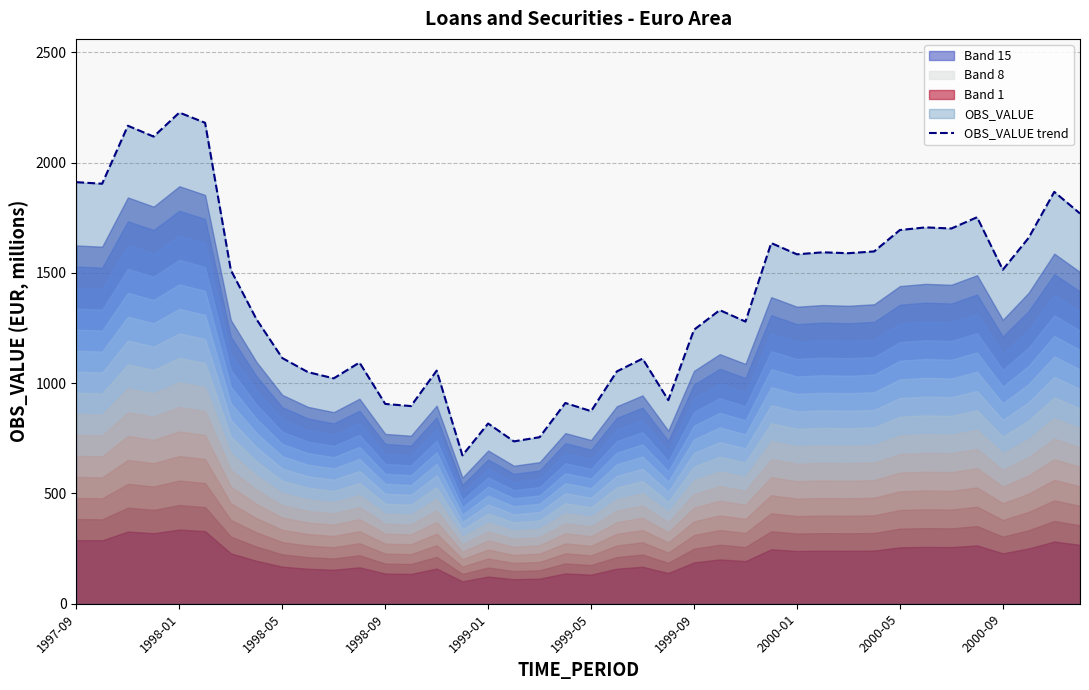

How many interior local peaks (higher than both neighbors) does the data have?

13